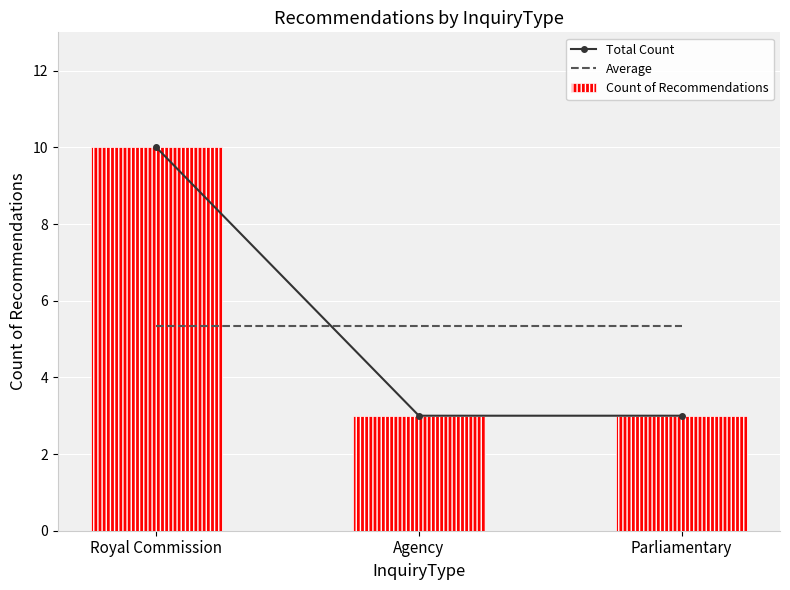

Rank the categories by Count of Recommendations value from highest to lowest.

Royal Commission, Agency, Parliamentary